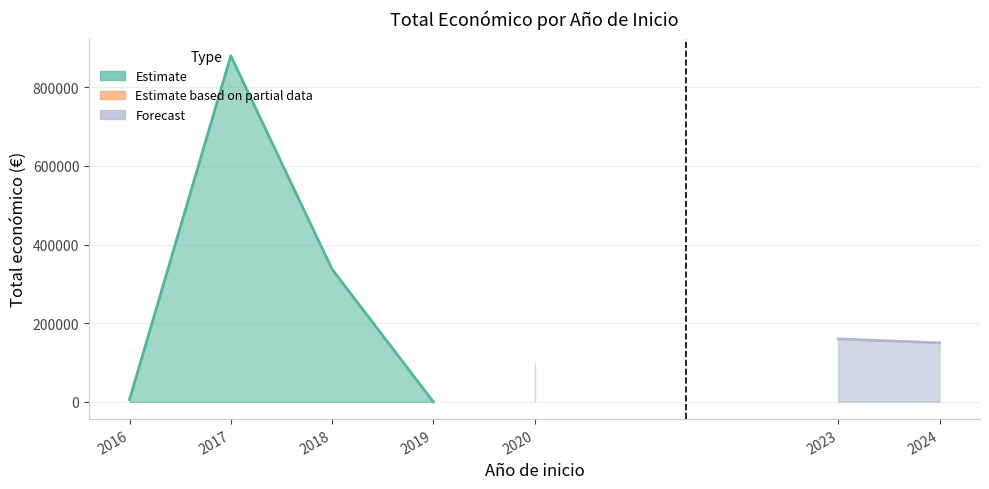

What is the change in value from 2019 to 2020?

+99743